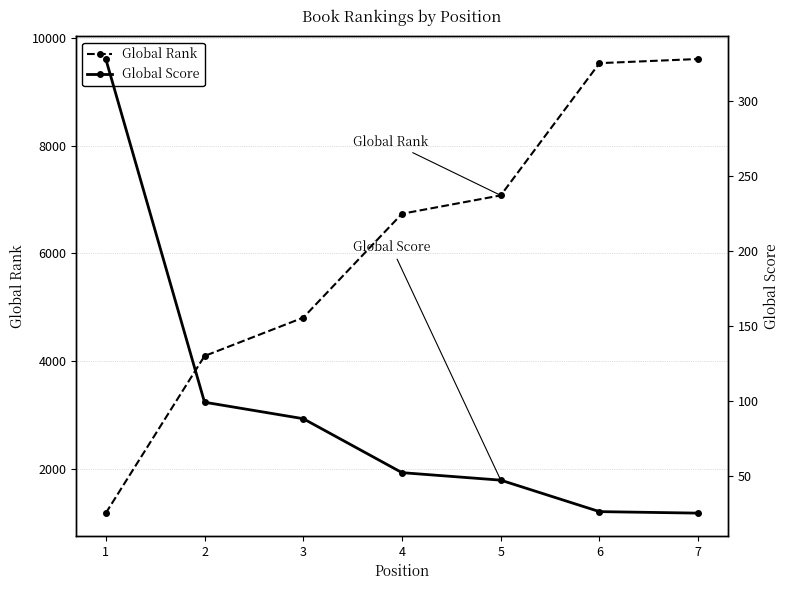

Reading right to left, extract all data points from this chart.

Global Rank: 7=9610	6=9533	5=7076	4=6735	3=4805	2=4092	1=1173
Global Score: 7=25	6=26	5=47	4=52	3=88	2=99	1=328